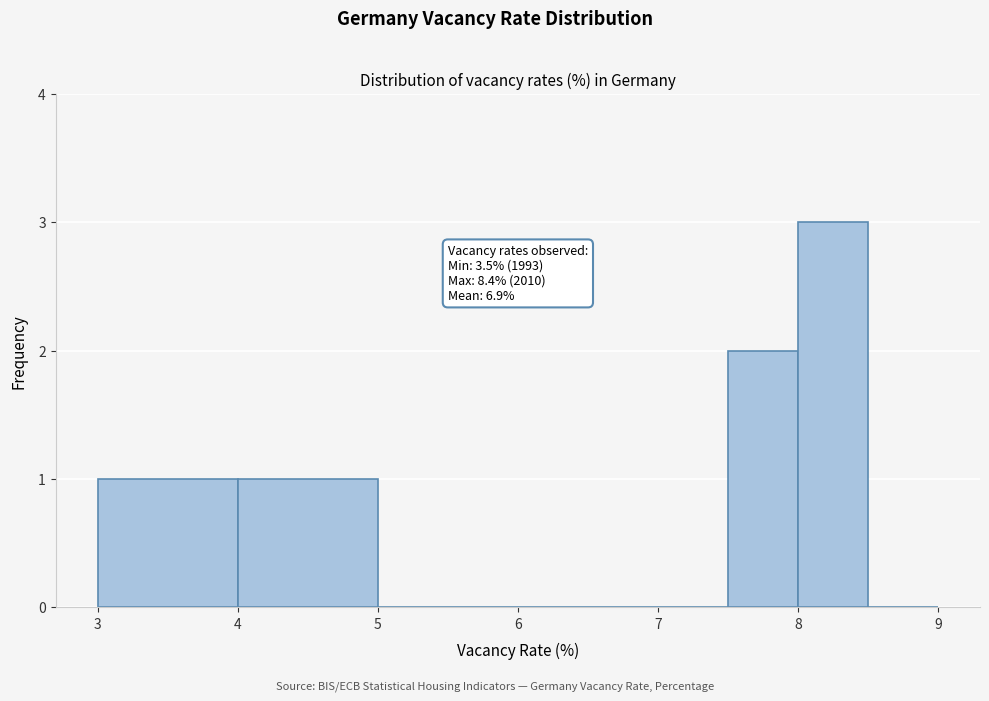

Which range on the x-axis has the tallest bar?

8.0 to 8.5